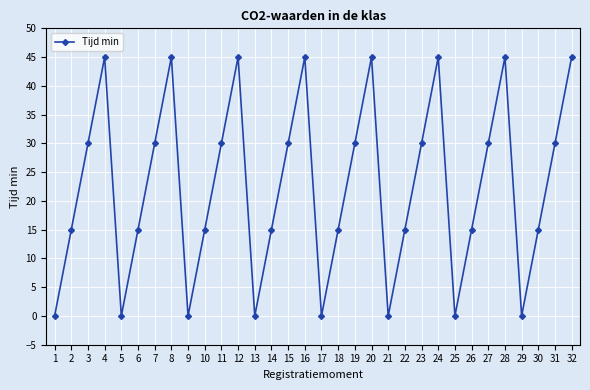

What is the difference between the values at 10 and 15?

15